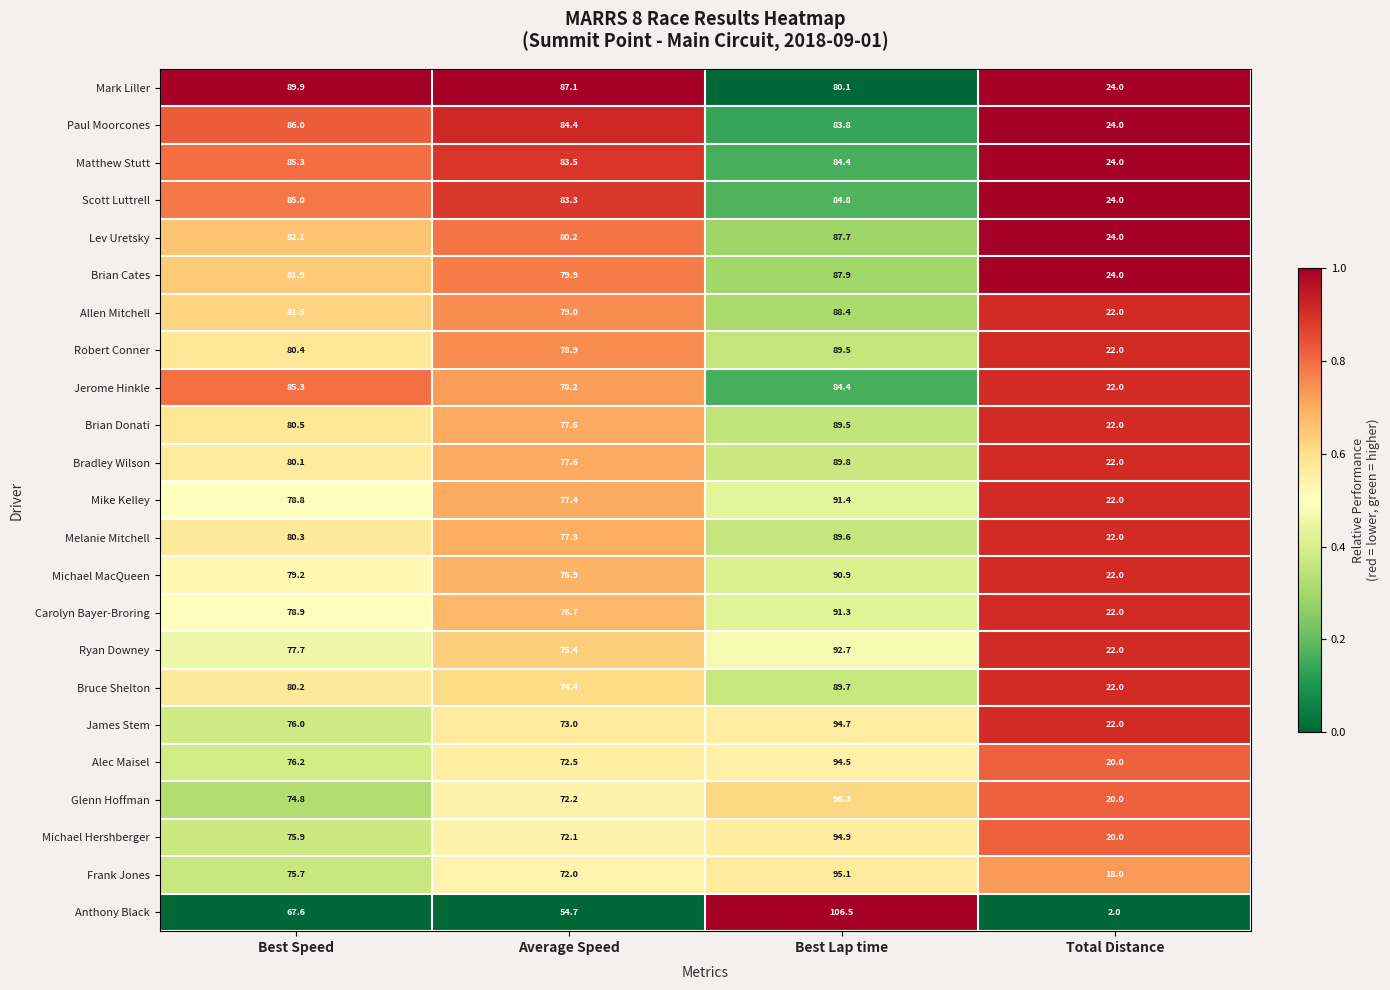

Rank the categories by Allen Mitchell value from lowest to highest.

Total Distance, Average Speed, Best Speed, Best Lap time